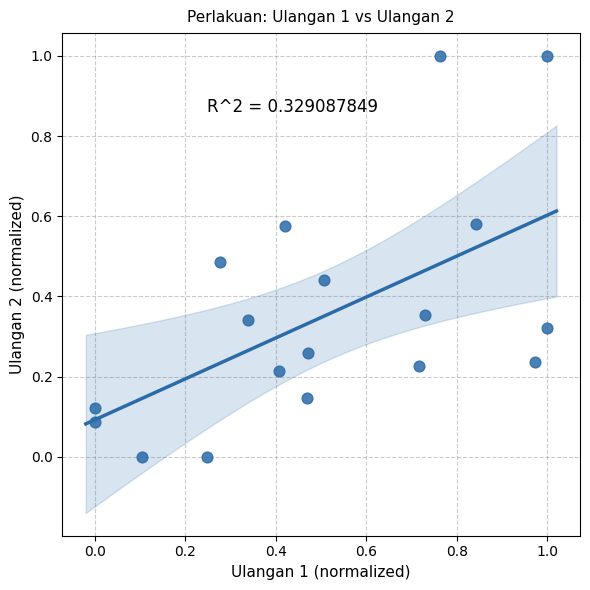

What is the range of Y values (max minus min)?

1.0